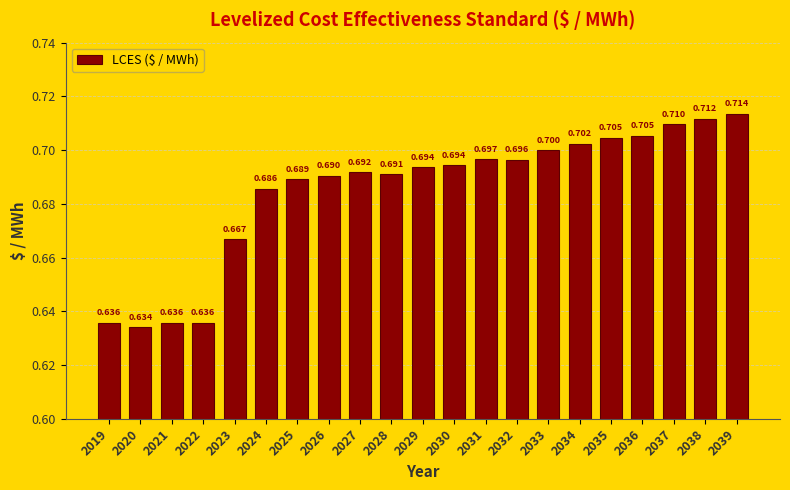

How many bars are there in total?

21